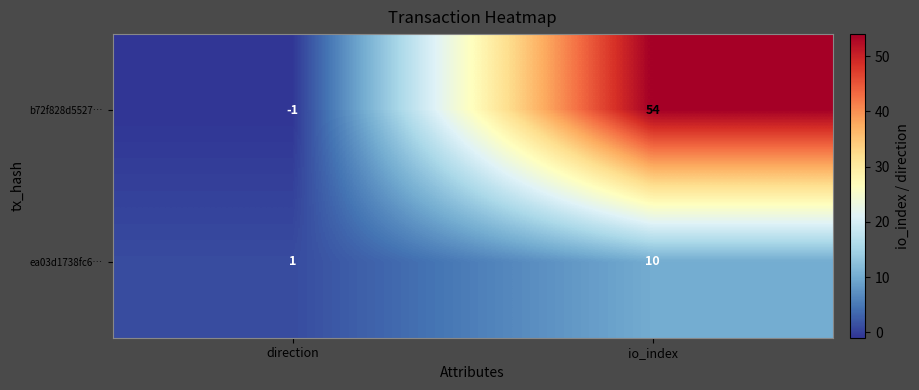

What is the difference between the b72f828d5527… values at io_index and direction?

55